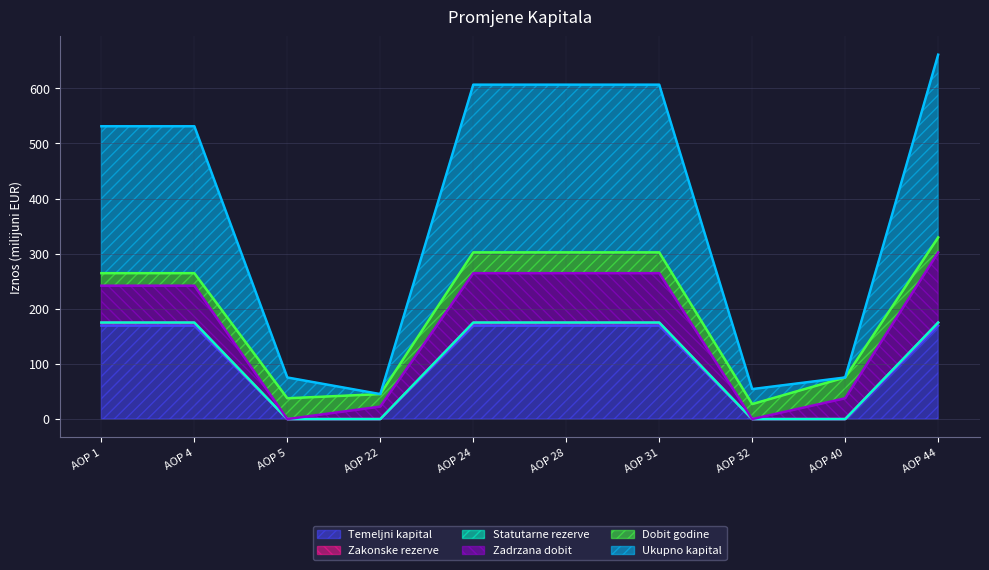

Where is the first local minimum for Ukupno kapital?

AOP 22